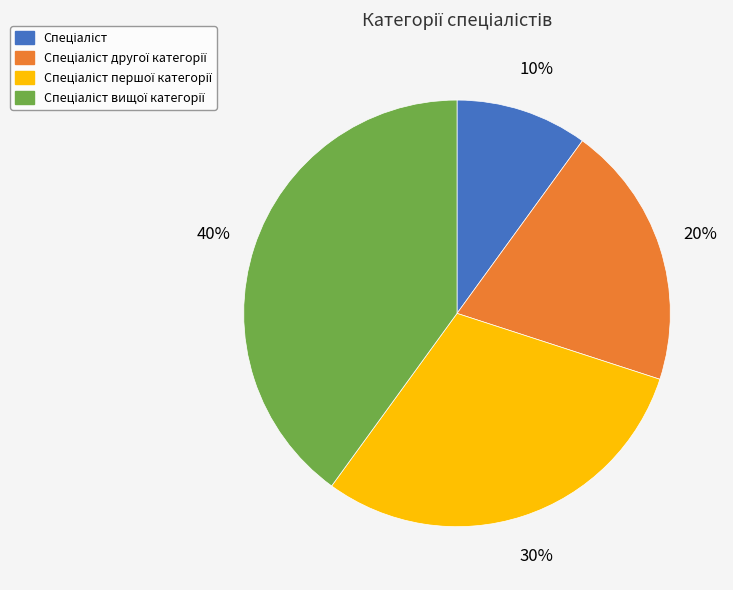

Is there a majority slice in this chart?

No